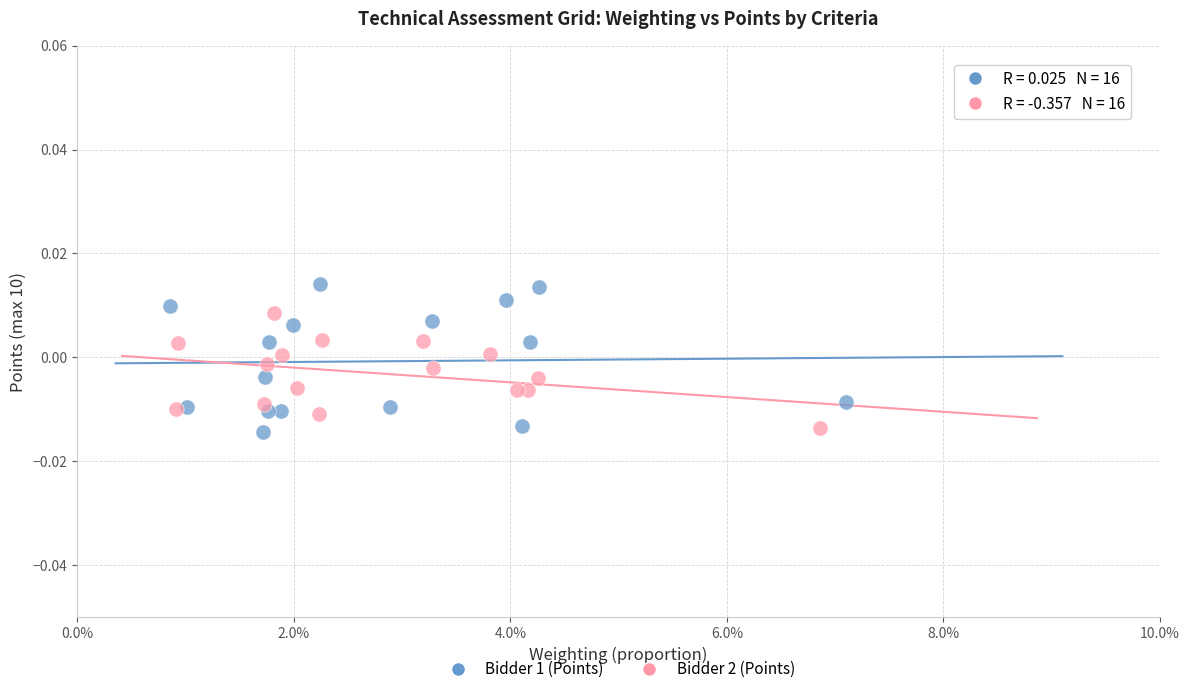

Which series has the widest spread of Y values?

Bidder 1 (Points)